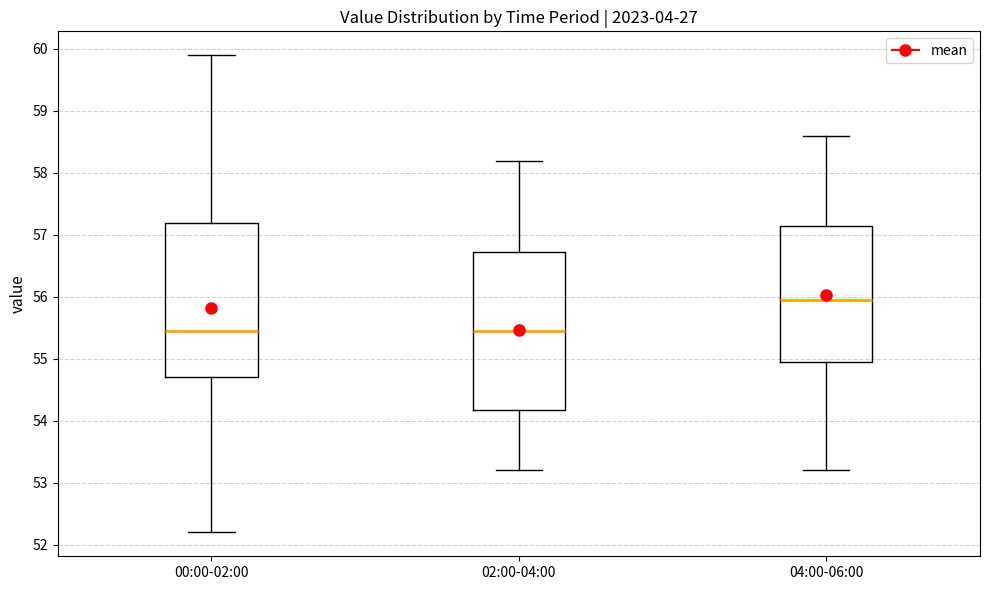

Which box's median line is the highest?

04:00-06:00